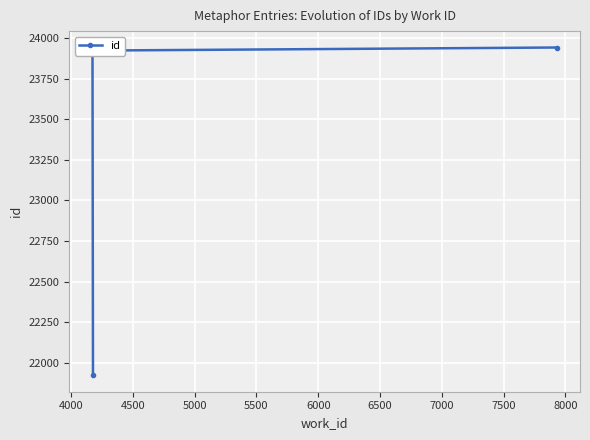

True or false: the data shows 7523 at 5000.

False